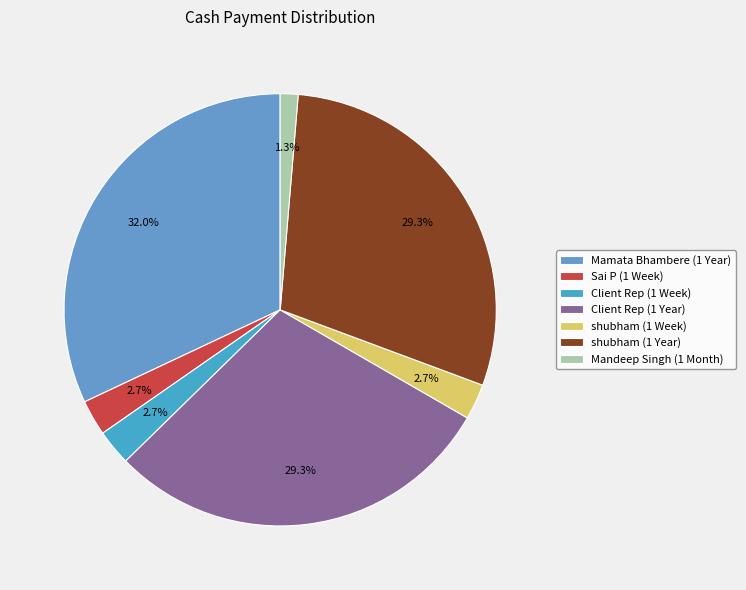

What is the largest slice in the pie chart?

Mamata Bhambere (1 Year)